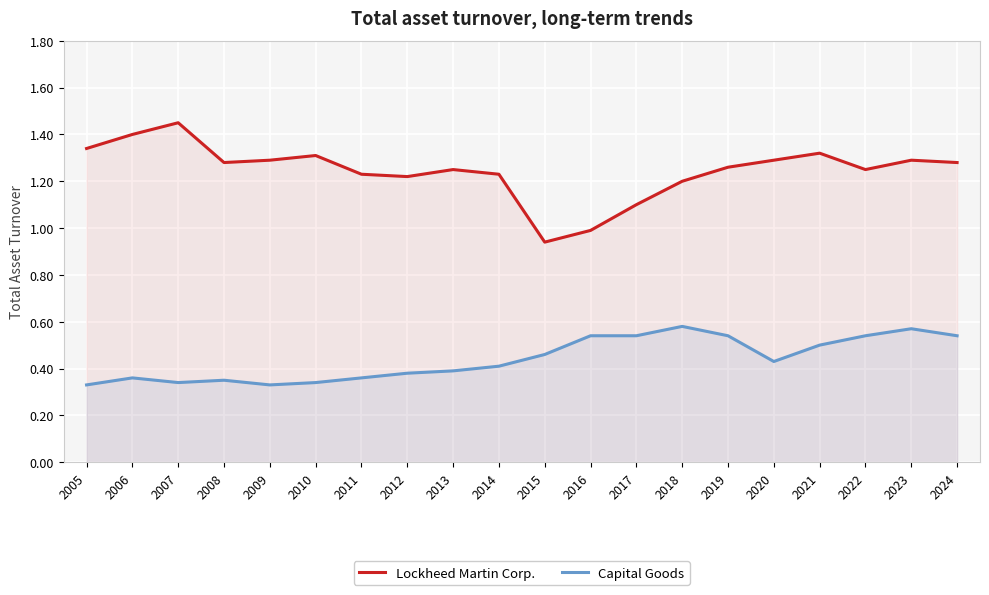

True or false: Lockheed Martin Corp. and Capital Goods intersect in this chart.

False